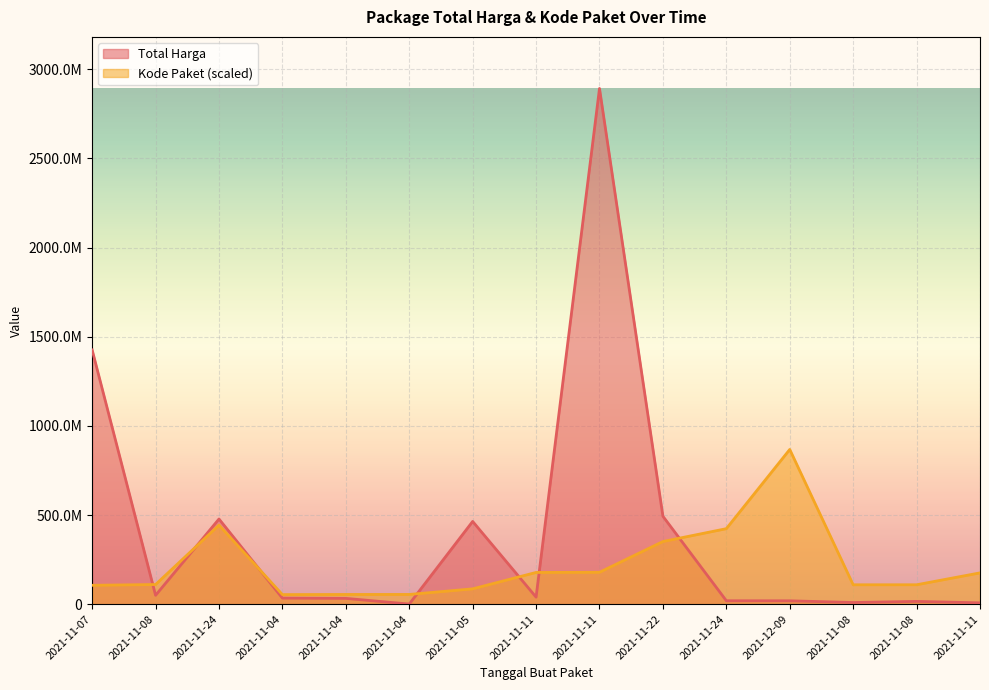

Which series has the widest spread of values?

Total Harga